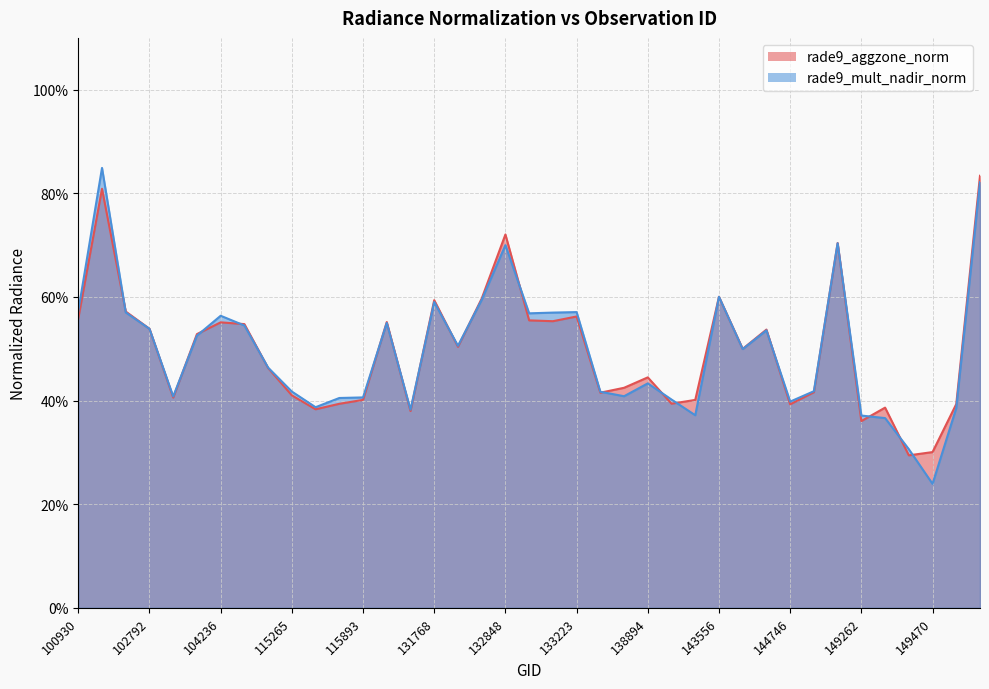

Rank the series by their maximum value, from highest to lowest.

rade9_mult_nadir_norm, rade9_aggzone_norm